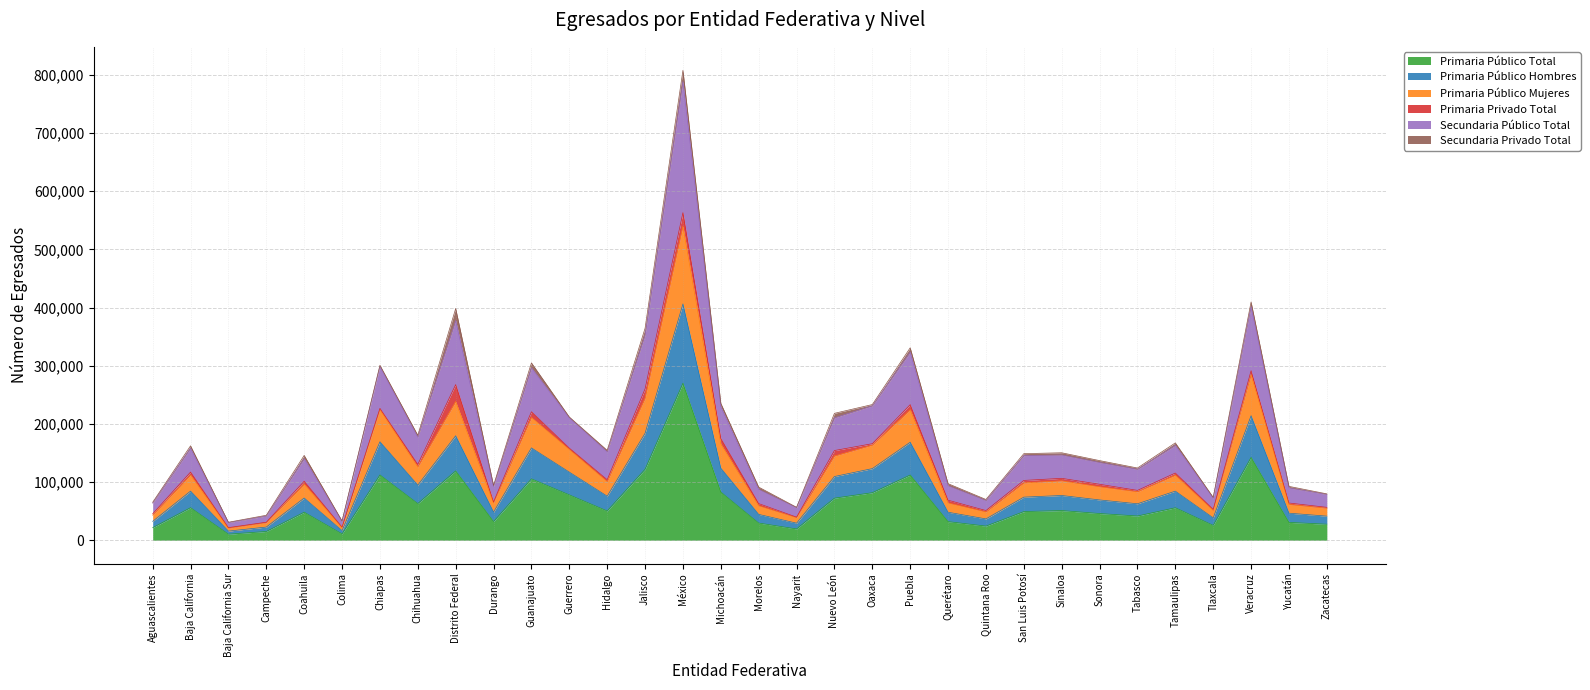

What is the maximum value shown in the chart?

807989